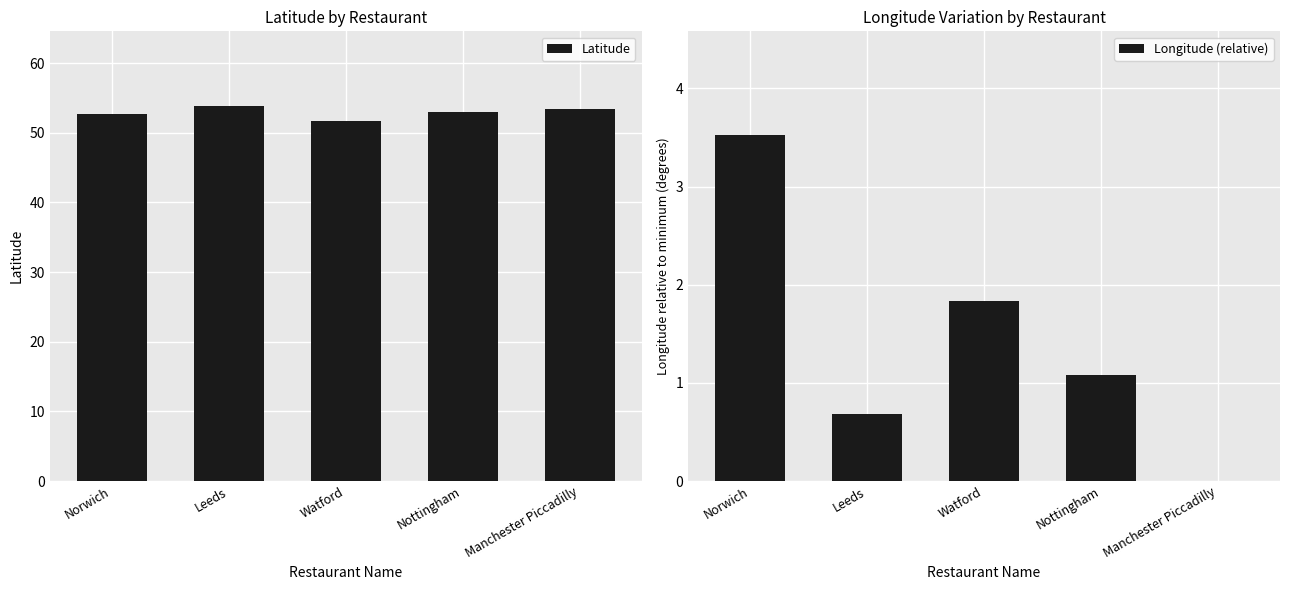

Between Watford and Leeds, which is larger?

Leeds